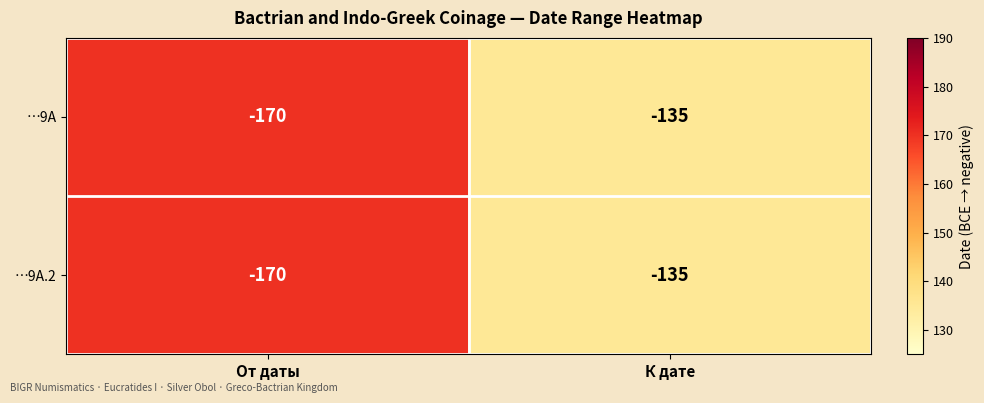

The value of …9A at От даты is -55. True or false?

False